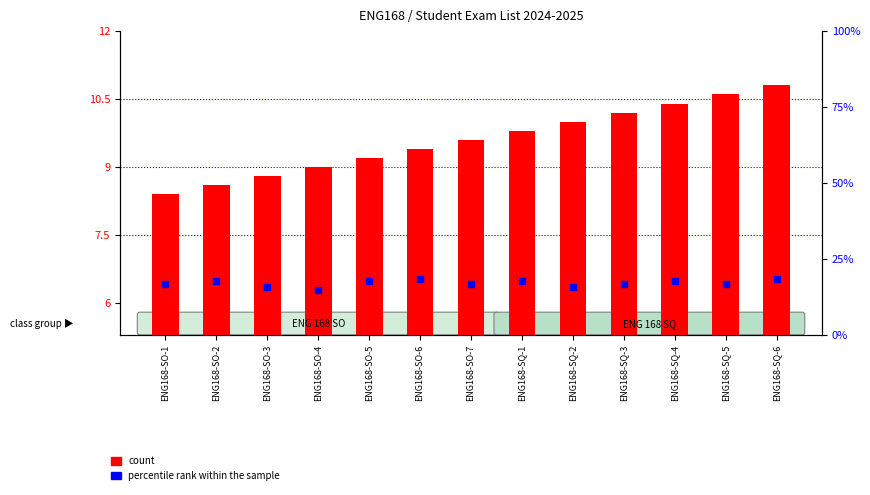

At which category is the sum across all series the highest?

ENG168-SQ-6